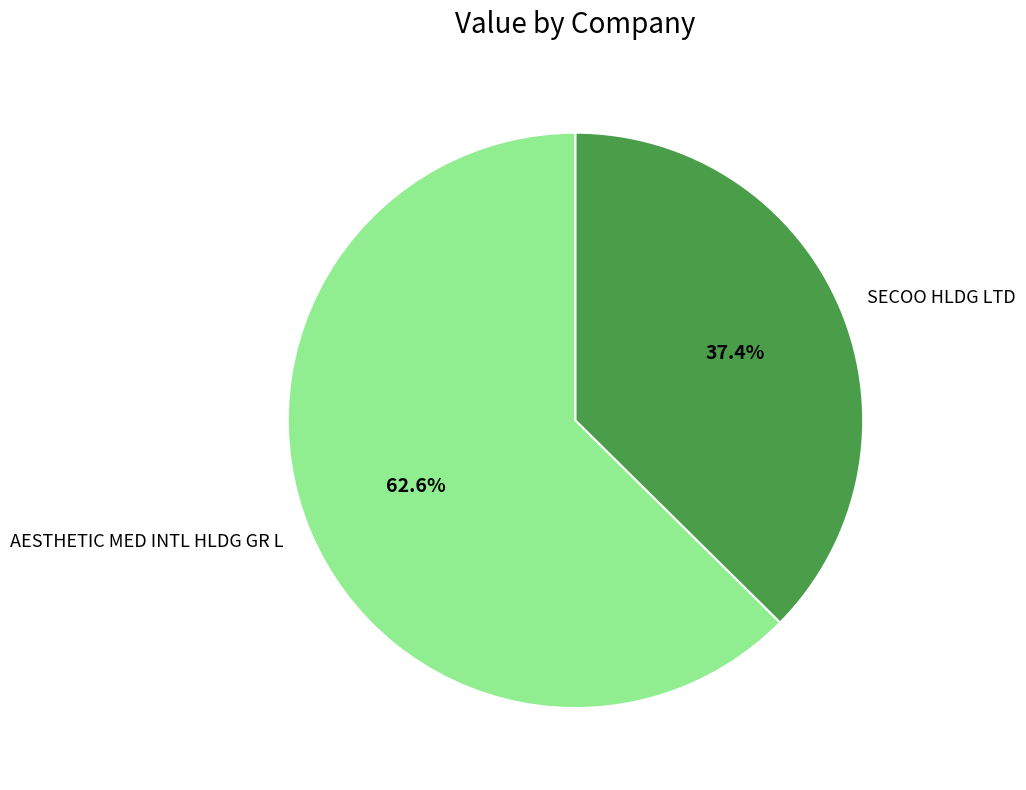

Is the sum of AESTHETIC MED INTL HLDG GR L and SECOO HLDG LTD greater than half?

Yes